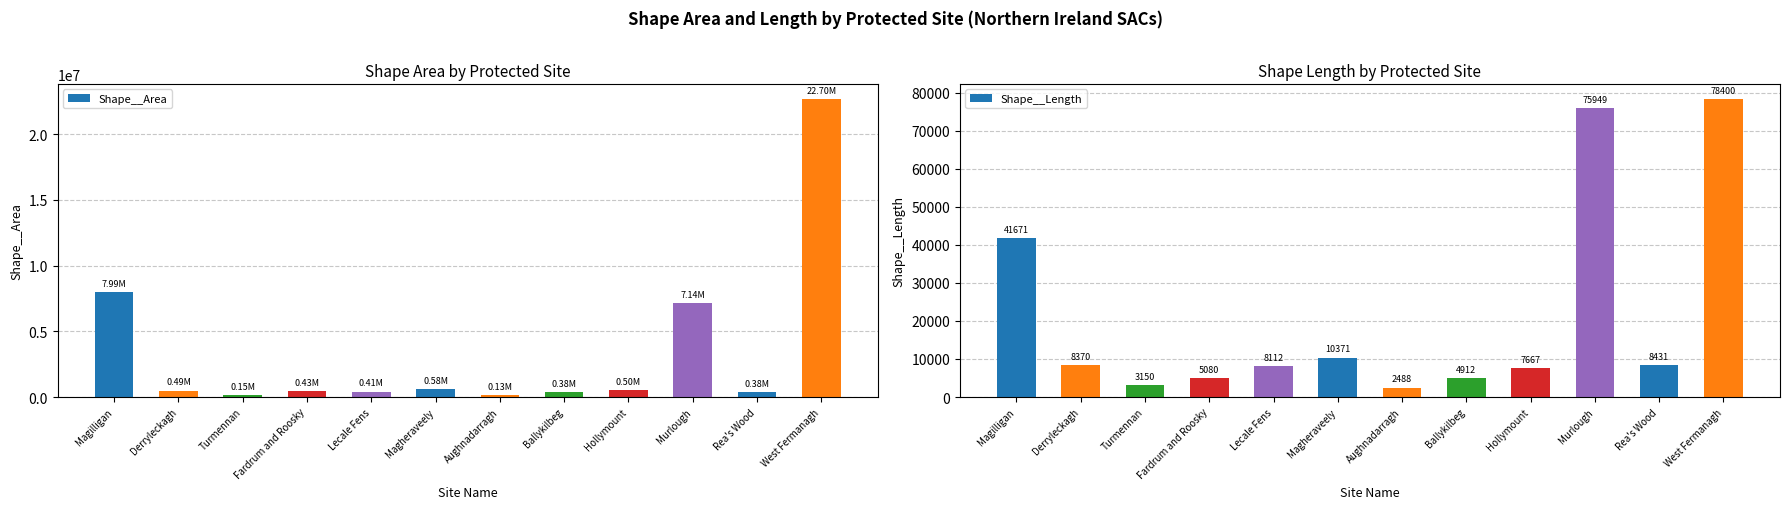

The value of Shape__Length at Derryleckagh is 14579.0. True or false?

False